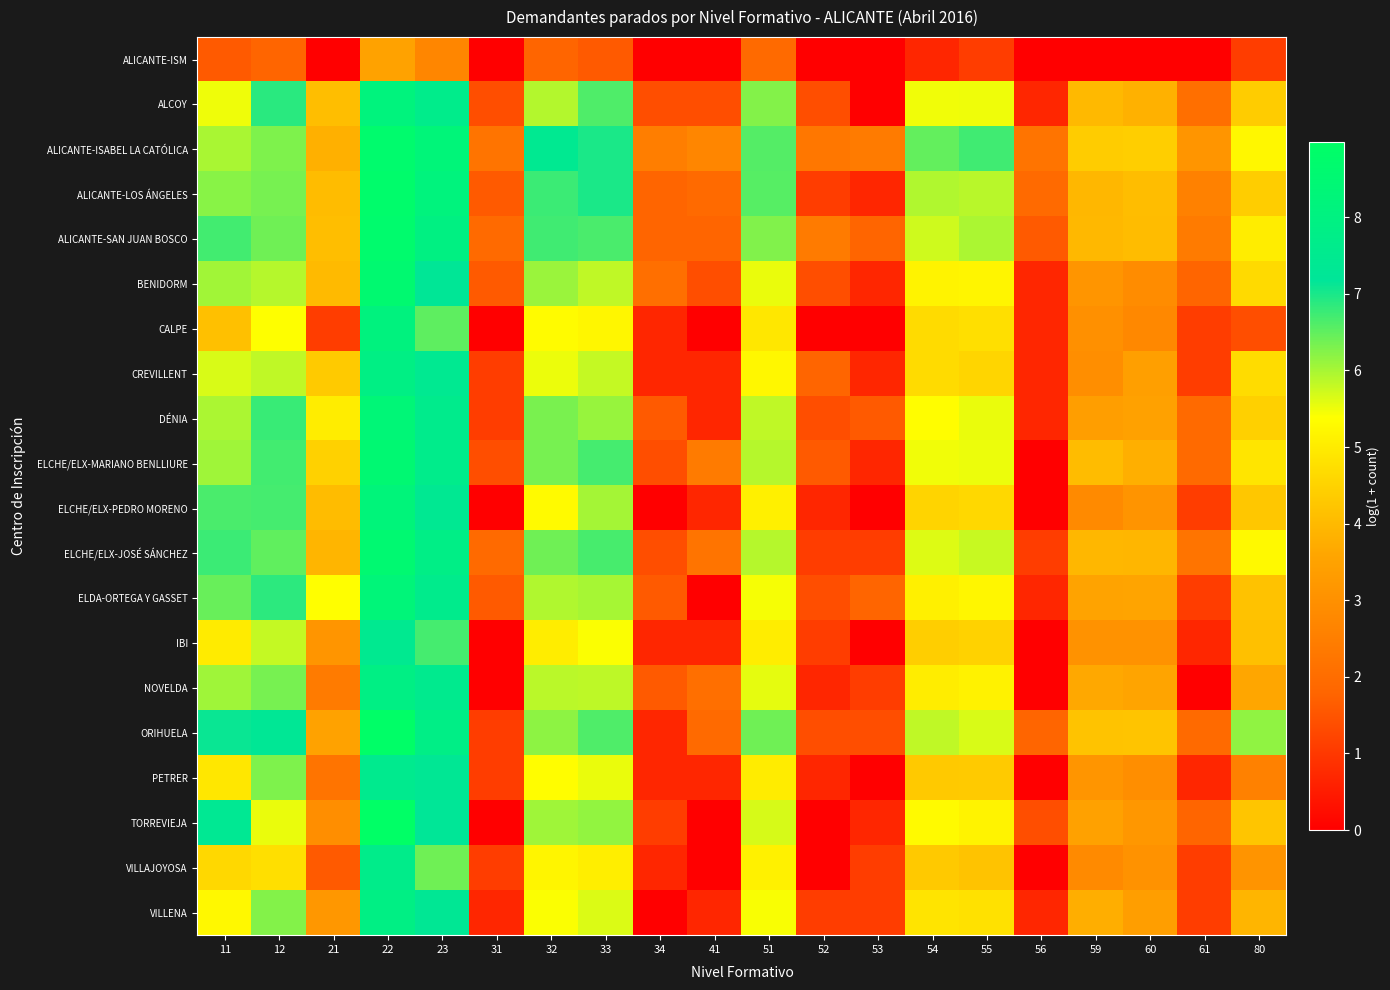

Reading right to left, extract all data points from this chart.

ALICANTE-ISM: 80=1.1	61=0.0	60=0.0	59=0.0	56=0.0	55=1.1	54=0.7	53=0.0	52=0.0	51=1.9	41=0.0	34=0.0	33=1.6	32=1.8	31=0.0	23=2.7	22=3.5	21=0.0	12=1.8	11=1.6
ALCOY: 80=4.4	61=2.1	60=3.8	59=4.0	56=0.7	55=5.5	54=5.5	53=0.0	52=1.4	51=6.3	41=1.4	34=1.4	33=6.6	32=5.9	31=1.4	23=7.6	22=8.1	21=4.1	12=6.9	11=5.5
ALICANTE-ISABEL LA CATÓLICA: 80=5.2	61=3.1	60=4.4	59=4.4	56=2.2	55=6.7	54=6.5	53=2.4	52=2.3	51=6.6	41=2.7	34=2.5	33=7.0	32=7.4	31=2.2	23=8.3	22=8.7	21=3.8	12=6.3	11=6.0
ALICANTE-LOS ÁNGELES: 80=4.4	61=2.6	60=4.1	59=4.0	56=1.9	55=5.9	54=5.9	53=0.7	52=1.1	51=6.6	41=1.9	34=1.8	33=7.0	32=6.8	31=1.6	23=8.1	22=8.8	21=4.0	12=6.3	11=6.2
ALICANTE-SAN JUAN BOSCO: 80=5.0	61=2.4	60=4.1	59=4.0	56=1.6	55=6.0	54=5.7	53=1.8	52=2.4	51=6.3	41=1.8	34=1.8	33=6.6	32=6.7	31=1.9	23=7.9	22=8.7	21=4.1	12=6.4	11=6.7
BENIDORM: 80=4.7	61=1.8	60=2.9	59=3.1	56=0.7	55=5.2	54=5.2	53=0.7	52=1.4	51=5.5	41=1.4	34=2.1	33=5.8	32=6.1	31=1.6	23=7.3	22=8.6	21=4.0	12=5.9	11=6.0
CALPE: 80=1.4	61=1.1	60=2.8	59=3.0	56=0.7	55=4.7	54=4.7	53=0.0	52=0.0	51=4.9	41=0.0	34=0.7	33=5.2	32=5.3	31=0.0	23=6.5	22=8.1	21=1.1	12=5.4	11=4.1
CREVILLENT: 80=4.7	61=1.1	60=3.4	59=2.9	56=0.7	55=4.6	54=4.7	53=0.7	52=1.8	51=5.2	41=0.7	34=0.7	33=5.8	32=5.5	31=1.1	23=7.4	22=7.9	21=4.3	12=5.8	11=5.7
DÉNIA: 80=4.4	61=1.9	60=3.5	59=3.4	56=0.7	55=5.5	54=5.4	53=1.6	52=1.4	51=5.8	41=0.7	34=1.6	33=6.1	32=6.3	31=1.1	23=7.6	22=8.4	21=5.0	12=6.8	11=6.0
ELCHE/ELX-MARIANO BENLLIURE: 80=4.9	61=1.9	60=3.8	59=4.0	56=0.0	55=5.5	54=5.5	53=0.7	52=1.6	51=5.9	41=2.4	34=1.4	33=6.7	32=6.3	31=1.4	23=7.6	22=8.5	21=4.5	12=6.7	11=6.1
ELCHE/ELX-PEDRO MORENO: 80=4.3	61=1.1	60=3.1	59=2.8	56=0.0	55=4.6	54=4.5	53=0.0	52=0.7	51=5.1	41=0.7	34=0.0	33=6.0	32=5.3	31=0.0	23=7.4	22=8.2	21=4.1	12=6.7	11=6.6
ELCHE/ELX-JOSÉ SÁNCHEZ: 80=5.3	61=2.2	60=3.9	59=4.0	56=1.1	55=5.8	54=5.6	53=1.1	52=1.1	51=5.9	41=2.2	34=1.4	33=6.7	32=6.4	31=1.9	23=7.8	22=8.6	21=3.9	12=6.5	11=6.8
ELDA-ORTEGA Y GASSET: 80=4.2	61=1.1	60=3.6	59=3.5	56=0.7	55=5.2	54=5.1	53=1.8	52=1.4	51=5.5	41=0.0	34=1.6	33=6.0	32=5.9	31=1.6	23=7.6	22=8.3	21=5.4	12=6.9	11=6.5
IBI: 80=4.1	61=0.7	60=3.0	59=3.0	56=0.0	55=4.5	54=4.4	53=0.0	52=1.1	51=5.0	41=0.7	34=0.7	33=5.4	32=5.0	31=0.0	23=6.7	22=7.5	21=3.1	12=5.8	11=5.0
NOVELDA: 80=3.6	61=0.0	60=3.6	59=3.6	56=0.0	55=5.1	54=5.0	53=1.1	52=0.7	51=5.6	41=2.1	34=1.6	33=5.9	32=5.9	31=0.0	23=7.5	22=7.9	21=2.4	12=6.3	11=6.1
ORIHUELA: 80=6.2	61=1.9	60=4.2	59=4.2	56=1.8	55=5.7	54=5.8	53=1.4	52=1.4	51=6.4	41=1.9	34=0.7	33=6.6	32=6.2	31=1.1	23=7.8	22=8.9	21=3.5	12=7.3	11=7.1
PETRER: 80=2.6	61=0.7	60=2.9	59=3.1	56=0.0	55=4.3	54=4.3	53=0.0	52=0.7	51=5.0	41=0.7	34=0.7	33=5.5	32=5.4	31=1.1	23=7.3	22=7.5	21=2.2	12=6.3	11=4.9
TORREVIEJA: 80=4.2	61=1.8	60=3.2	59=3.5	56=1.4	55=5.1	54=5.3	53=0.7	52=0.0	51=5.7	41=0.0	34=1.1	33=6.1	32=6.1	31=0.0	23=7.2	22=9.0	21=2.9	12=5.5	11=7.4
VILLAJOYOSA: 80=3.1	61=1.1	60=3.0	59=2.8	56=0.0	55=4.2	54=4.3	53=1.1	52=0.0	51=5.1	41=0.0	34=0.7	33=5.1	32=5.2	31=1.1	23=6.4	22=7.7	21=1.6	12=4.8	11=4.6
VILLENA: 80=3.9	61=1.1	60=3.4	59=3.8	56=0.7	55=4.8	54=4.9	53=1.1	52=1.1	51=5.4	41=0.7	34=0.0	33=5.6	32=5.4	31=0.7	23=7.3	22=7.9	21=3.2	12=6.2	11=5.3